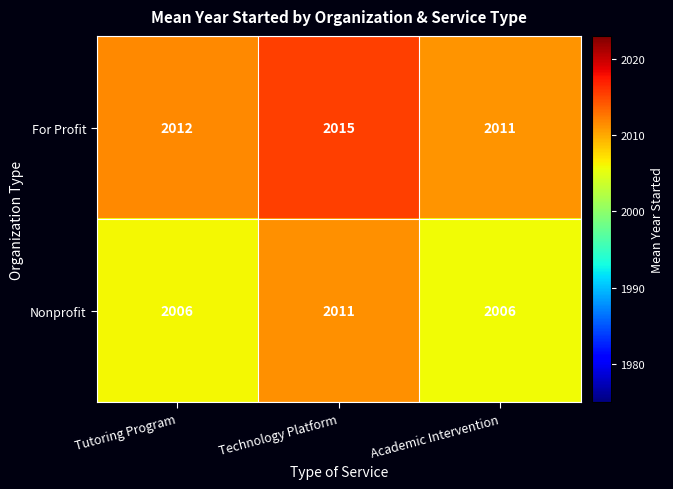

Which series changed the most between Tutoring Program and Technology Platform?

Nonprofit